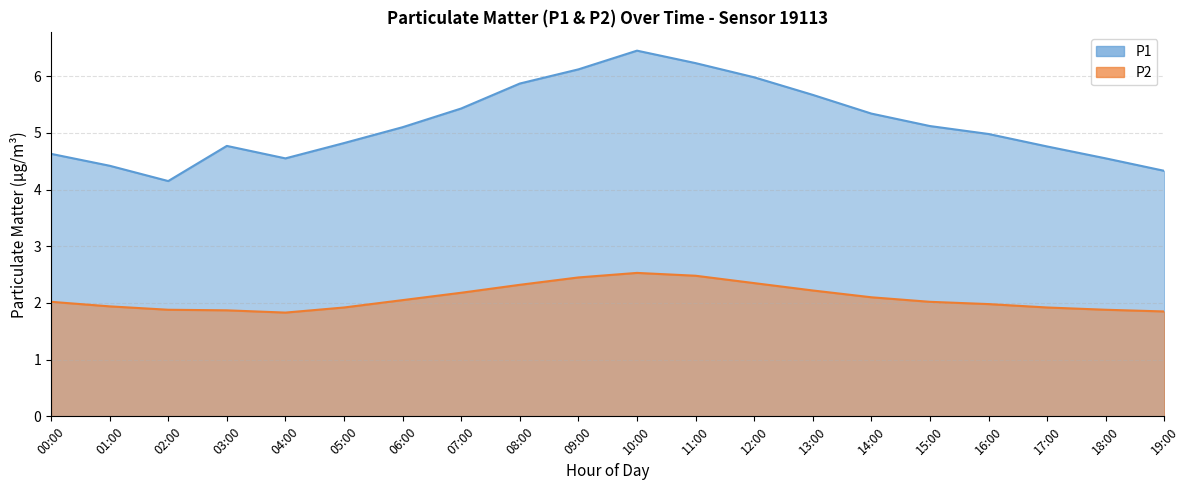

How many values in the P2 series exceed 2?

11